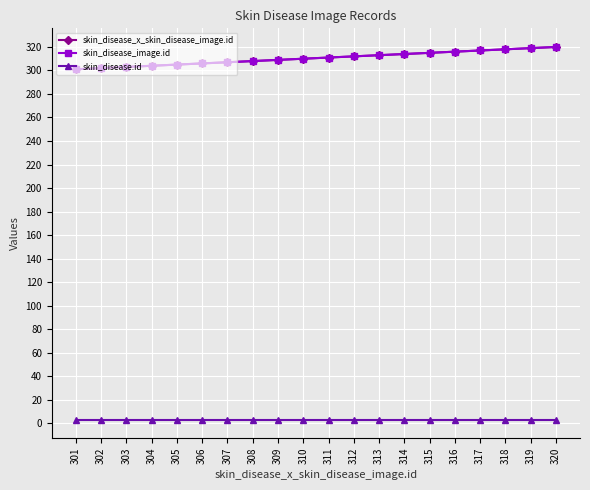

List the labels in order of skin_disease_x_skin_disease_image.id value, largest first.

320, 319, 318, 317, 316, 315, 314, 313, 312, 311, 310, 309, 308, 307, 306, 305, 304, 303, 302, 301